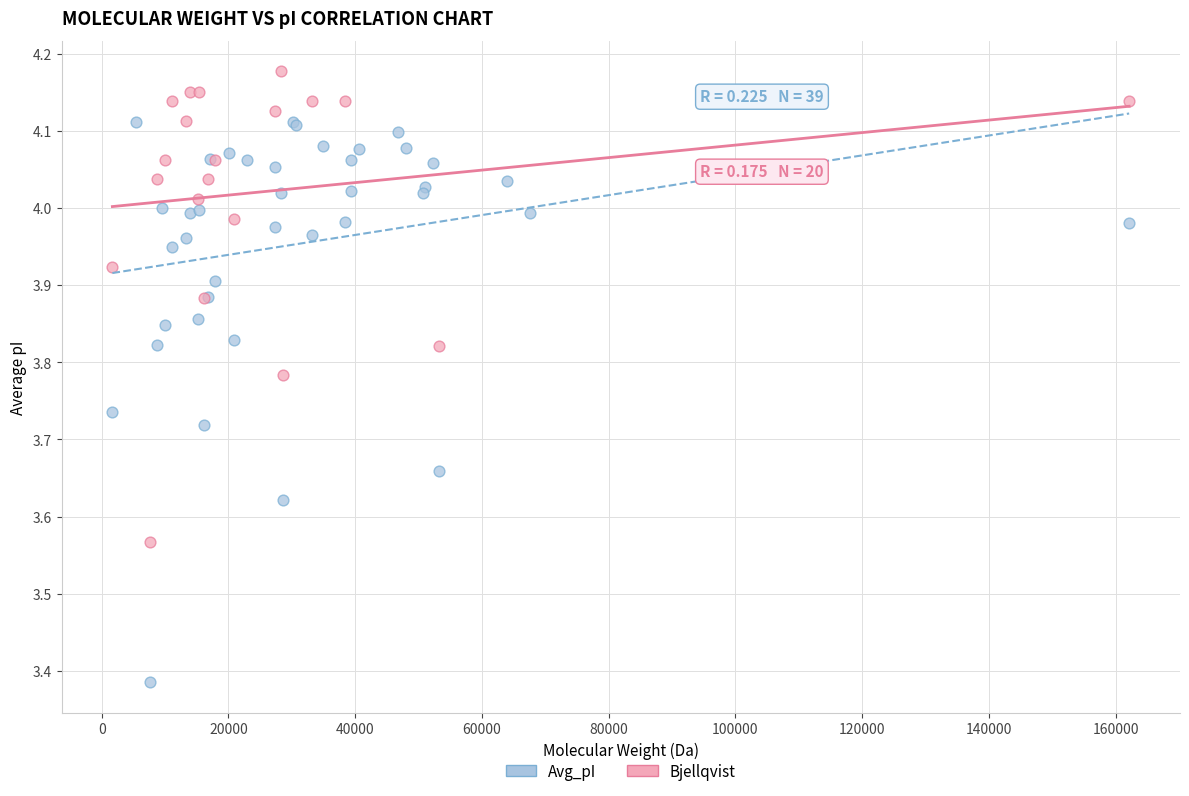

Which series has the largest Y range (max minus min)?

Avg_pI